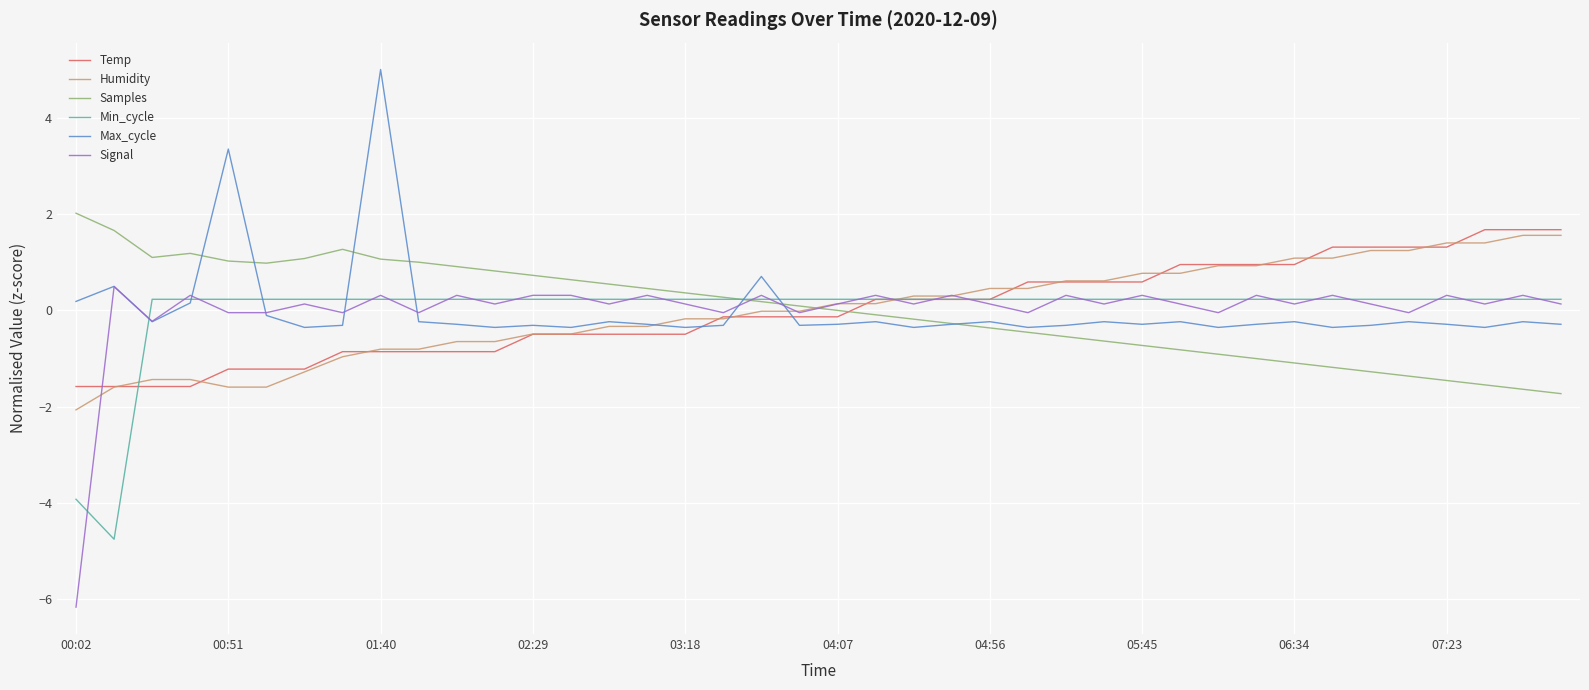

Which series has the largest range (max minus min)?

Signal